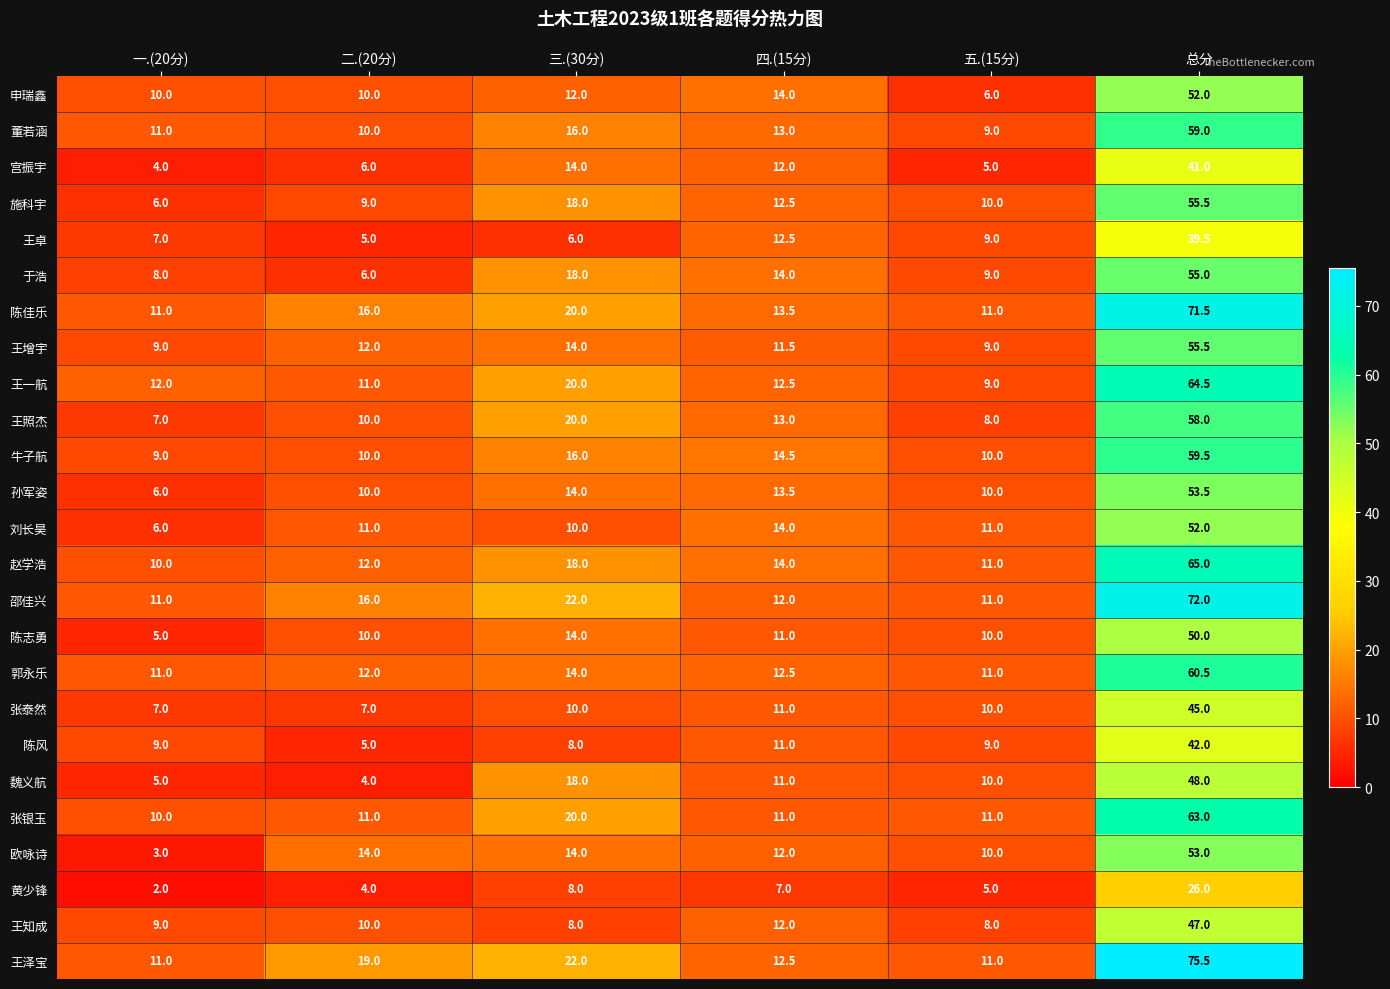

List the labels in order of 魏义航 value, largest first.

总分, 三.(30分), 四.(15分), 五.(15分), 一.(20分), 二.(20分)